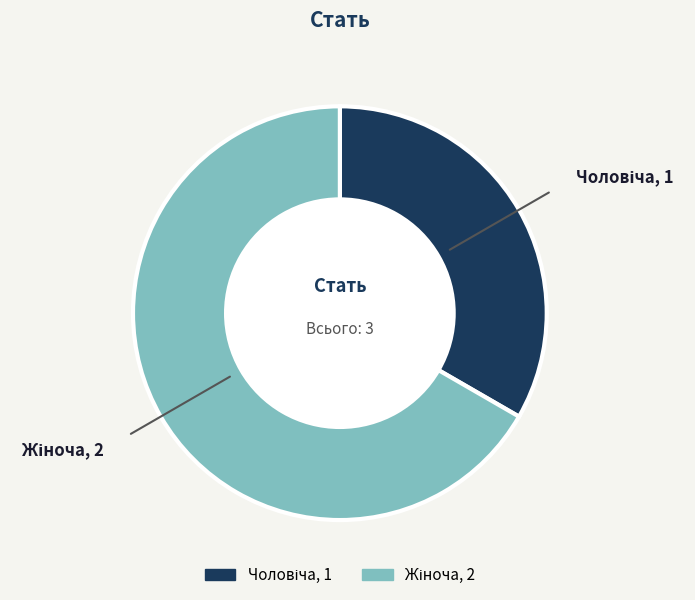

Count the number of slices in the pie.

2